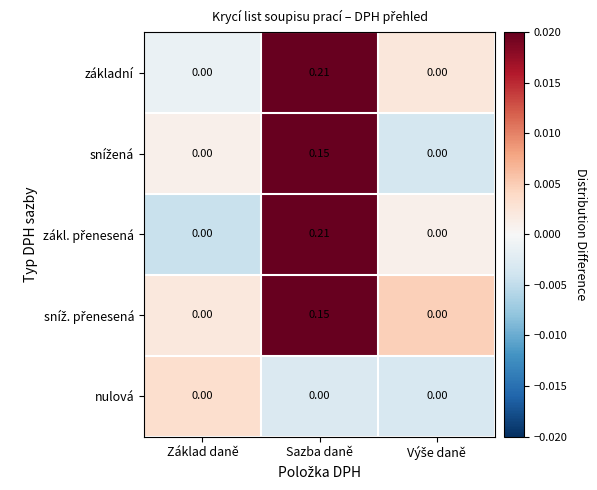

At which category is the sum across all series the highest?

Sazba daně